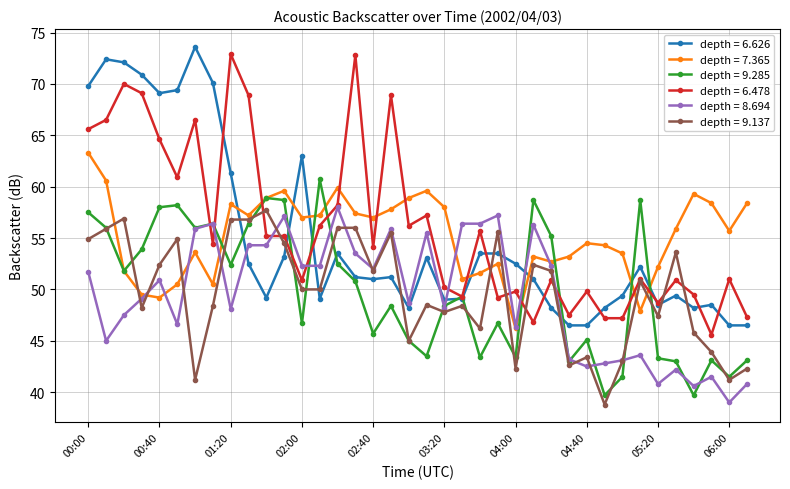

What is the value of the depth = 8.694 point at the 33rd from the left?

40.8